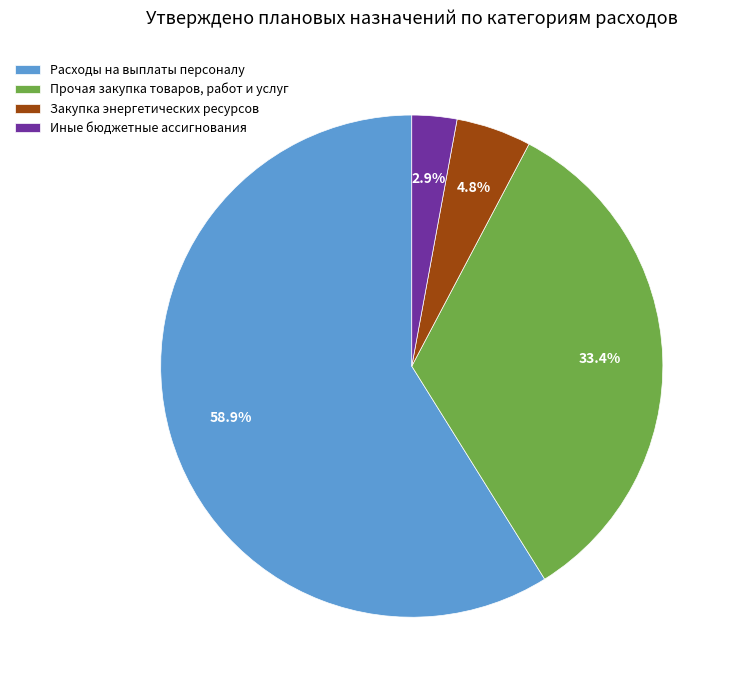

Which has a higher value, Расходы на выплаты персоналу or Иные бюджетные ассигнования?

Расходы на выплаты персоналу